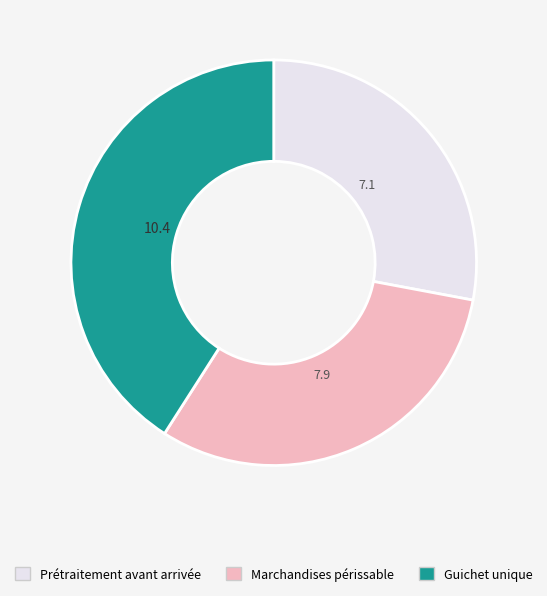

Approximately how many times larger is the value at Prétraitement avant arrivée compared to Marchandises périssable?

0.9